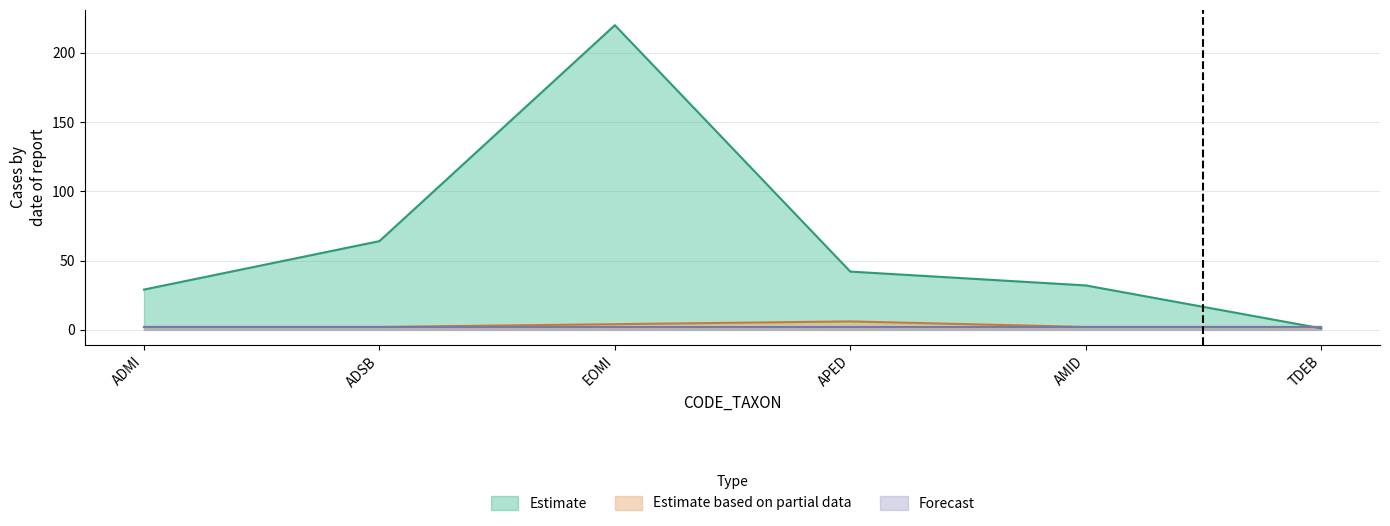

At how many categories does at least one series exceed 165?

1